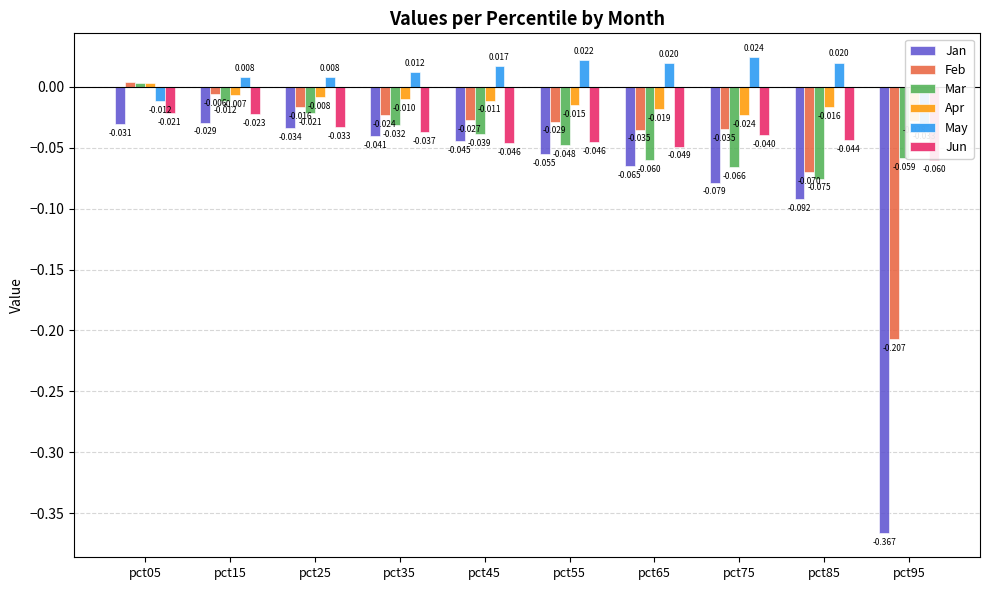

Reading left to right, extract all data points from this chart.

Jan: -0.0	-0.0	-0.0	-0.0	-0.0	-0.1	-0.1	-0.1	-0.1	-0.4
Feb: 0.0	-0.0	-0.0	-0.0	-0.0	-0.0	-0.0	-0.0	-0.1	-0.2
Mar: 0.0	-0.0	-0.0	-0.0	-0.0	-0.0	-0.1	-0.1	-0.1	-0.1
Apr: 0.0	-0.0	-0.0	-0.0	-0.0	-0.0	-0.0	-0.0	-0.0	-0.0
May: -0.0	0.0	0.0	0.0	0.0	0.0	0.0	0.0	0.0	-0.0
Jun: -0.0	-0.0	-0.0	-0.0	-0.0	-0.0	-0.0	-0.0	-0.0	-0.1